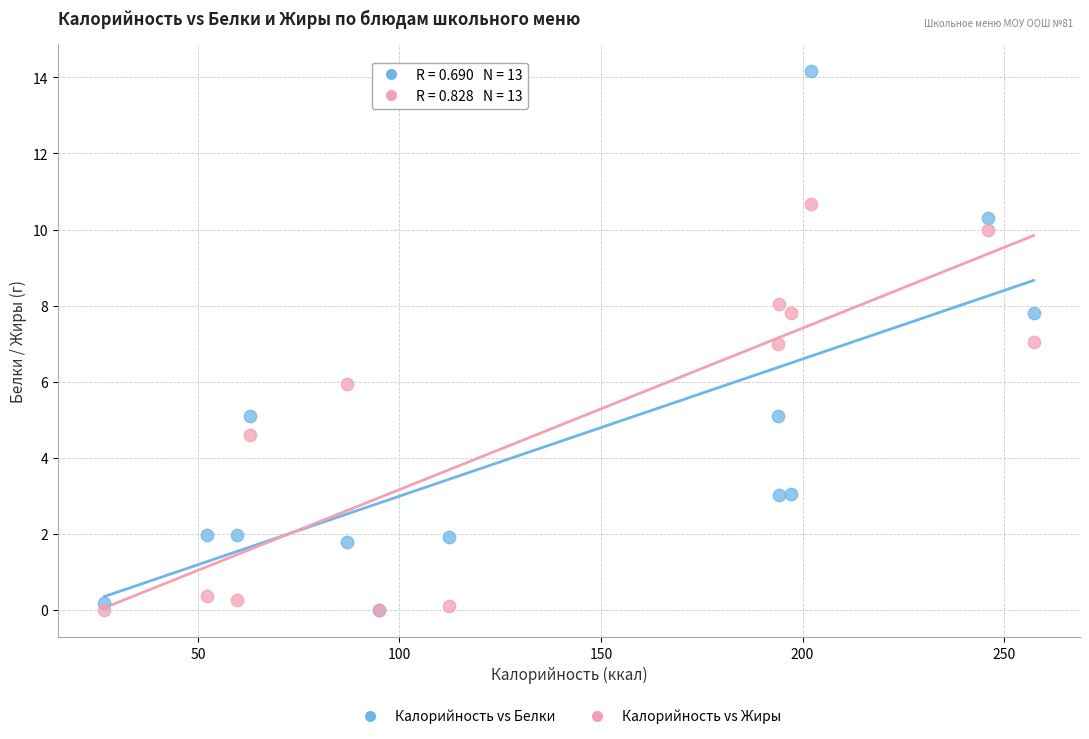

Which series reaches the maximum Y coordinate?

Калорийность vs Белки